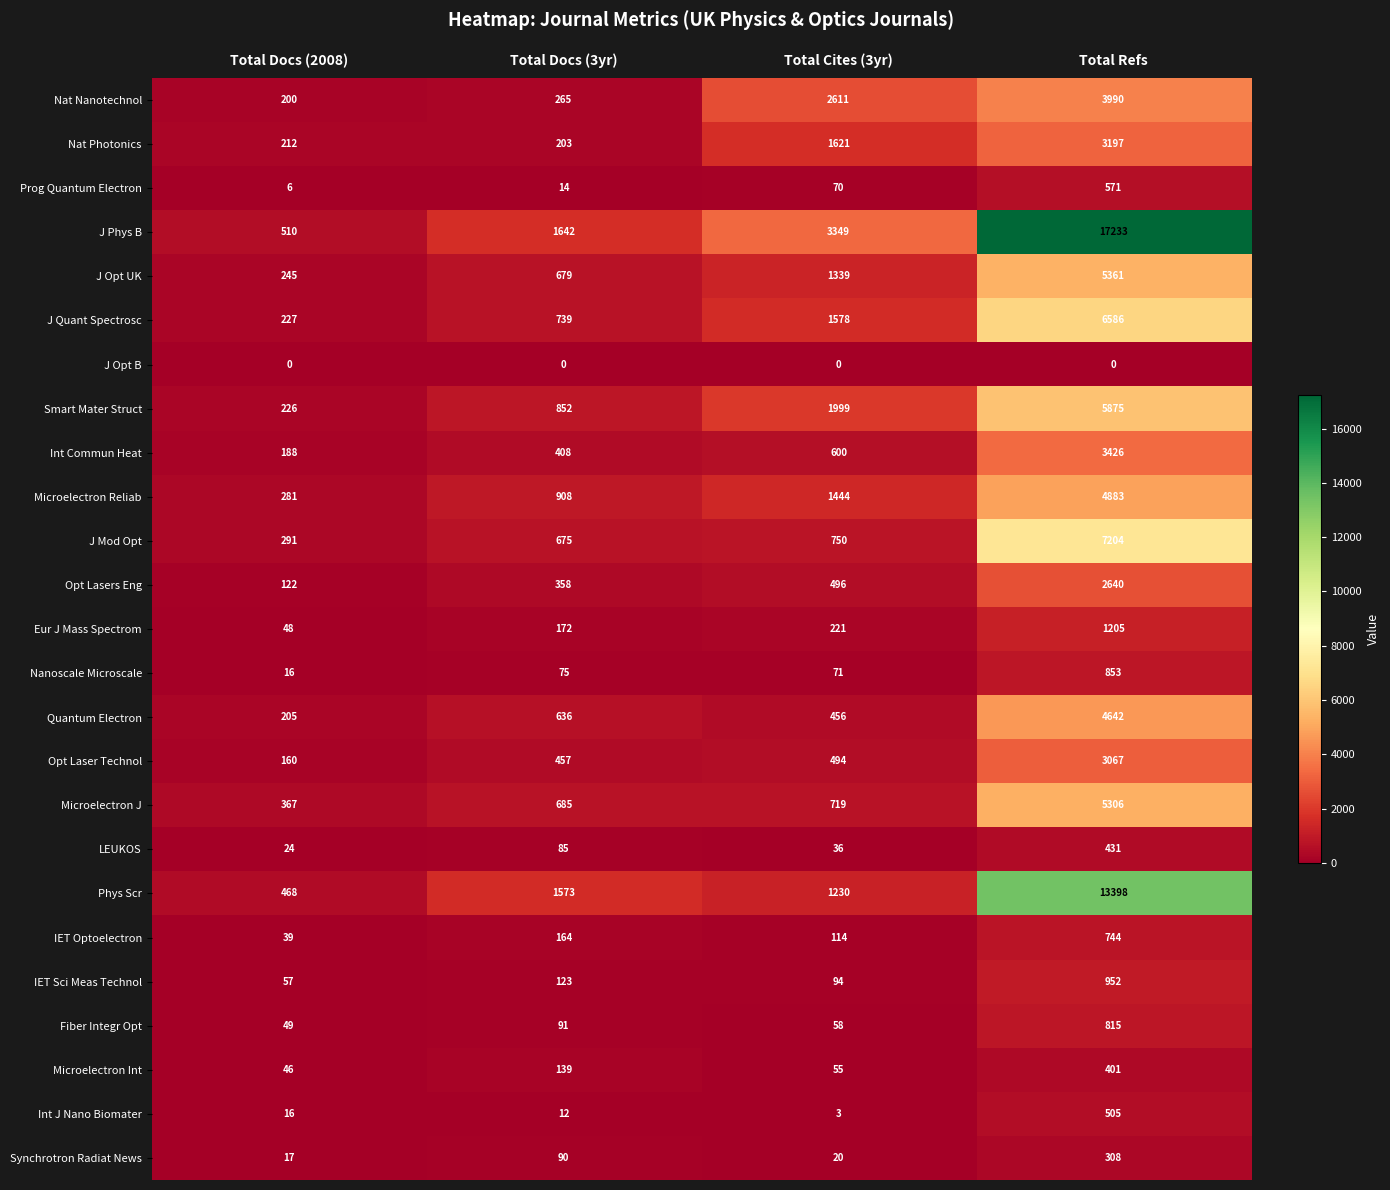

Which series has the largest total across all categories?

J Phys B